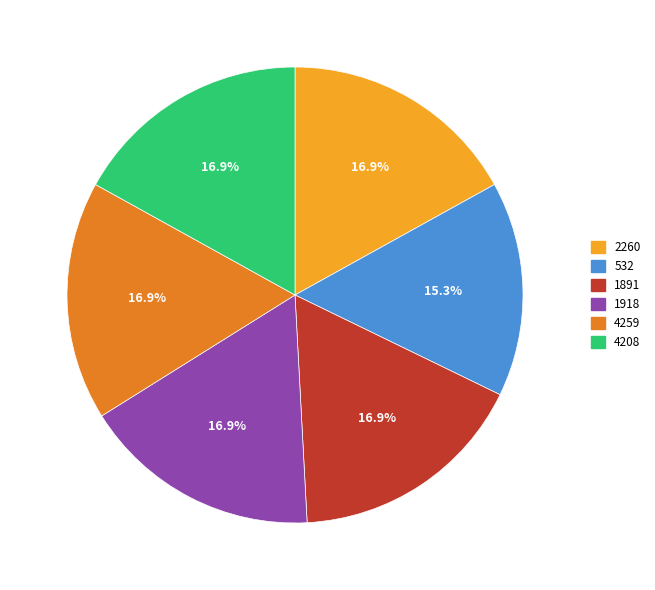

How much of the chart is everything except 4259?

83.1%